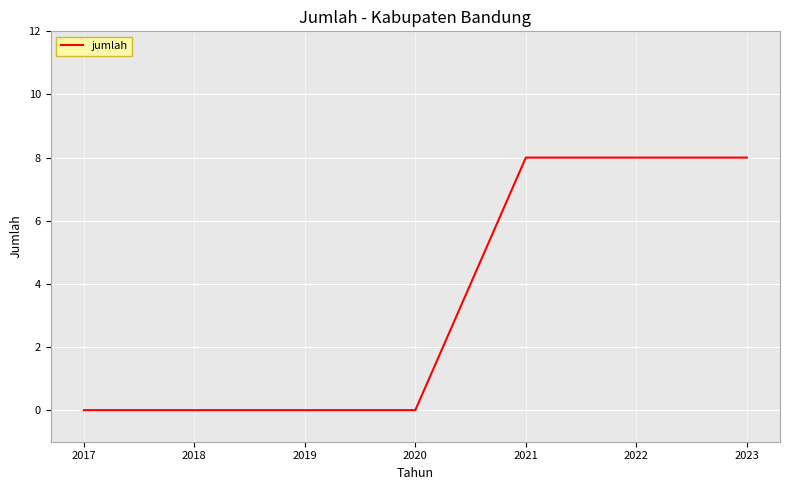

The value at 2017 is 0. True or false?

True